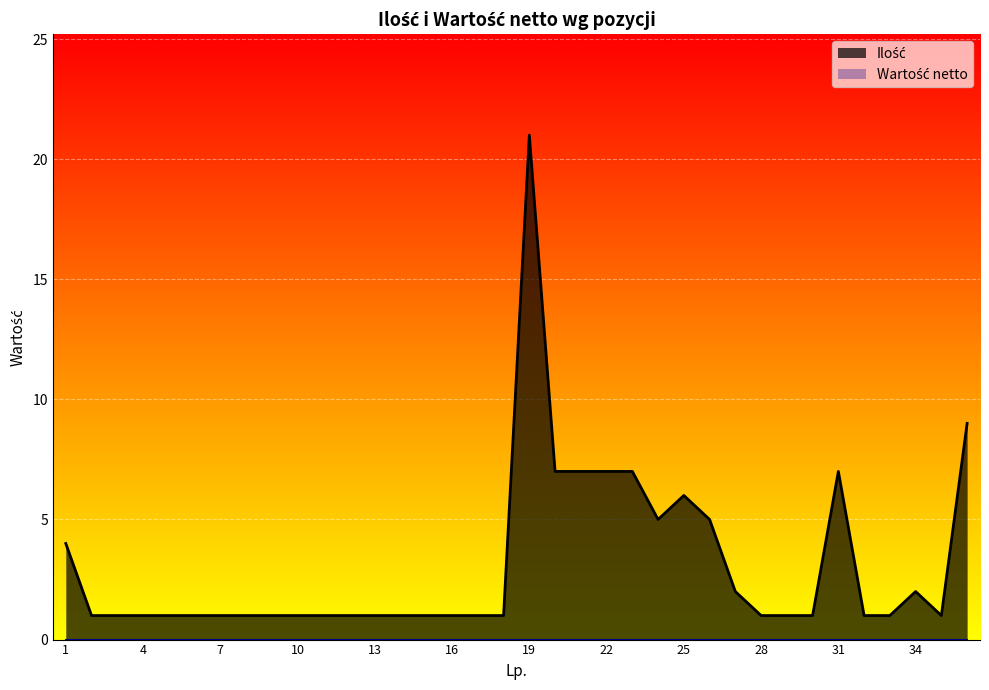

What is the value of the 7th point from the left?

1